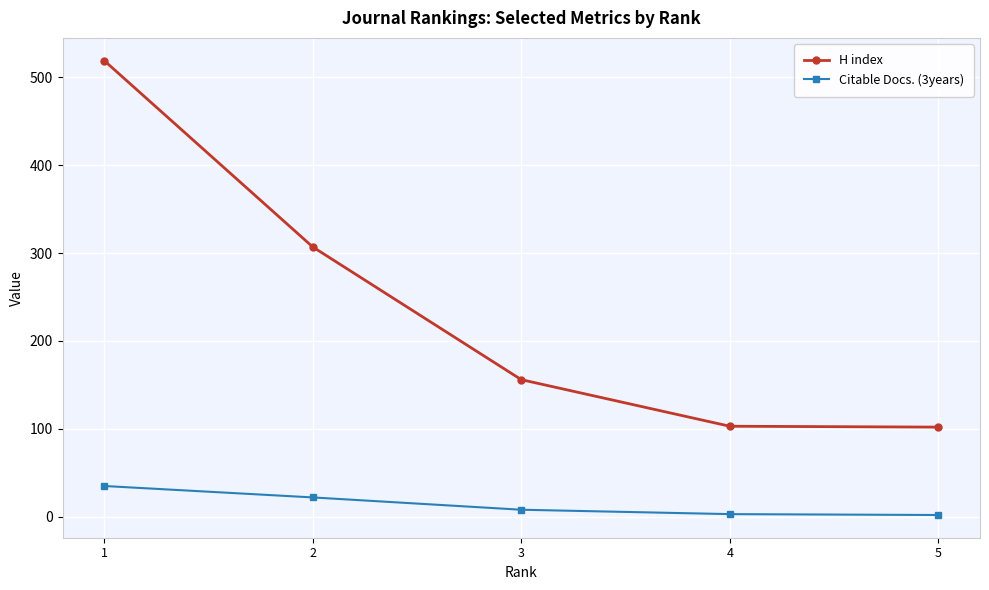

What is the difference between the maximum and minimum values in the H index series?

417